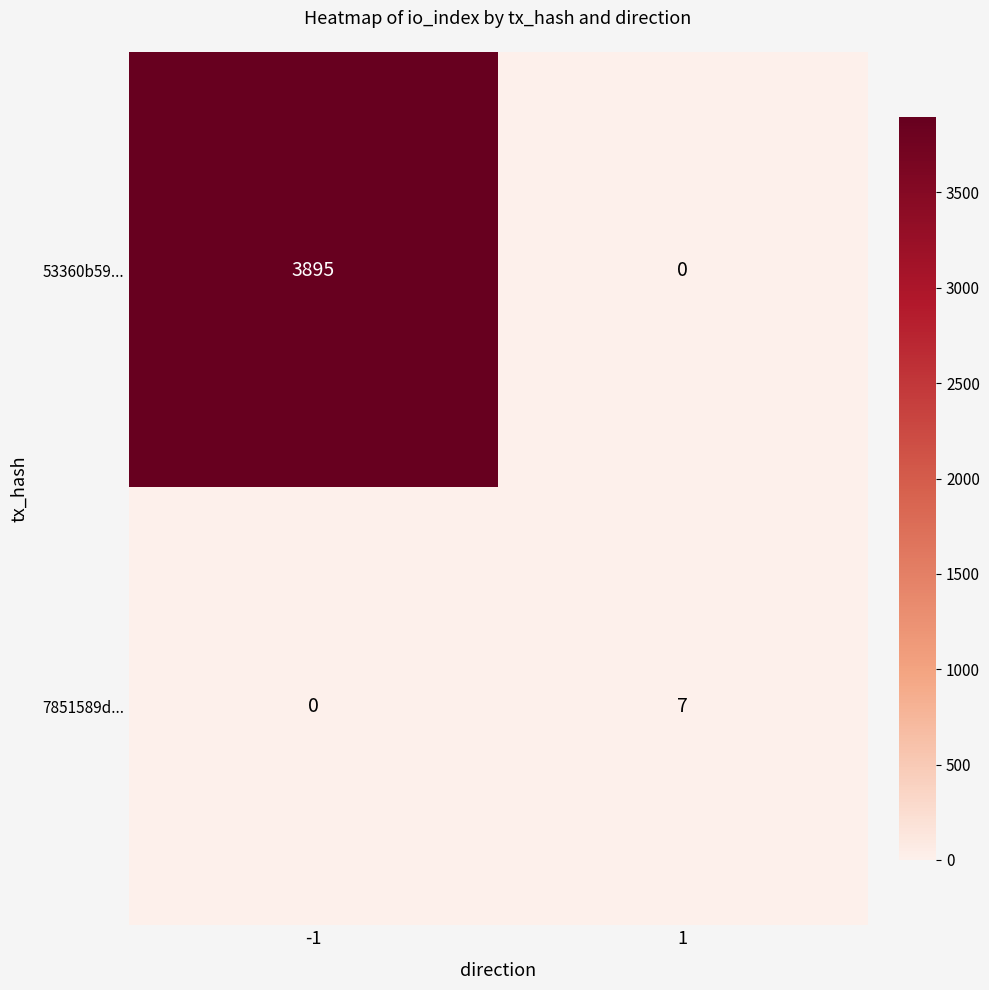

Reading left to right, list all the values displayed in this chart.

53360b59...: -1=3895	1=0
7851589d...: -1=0	1=7